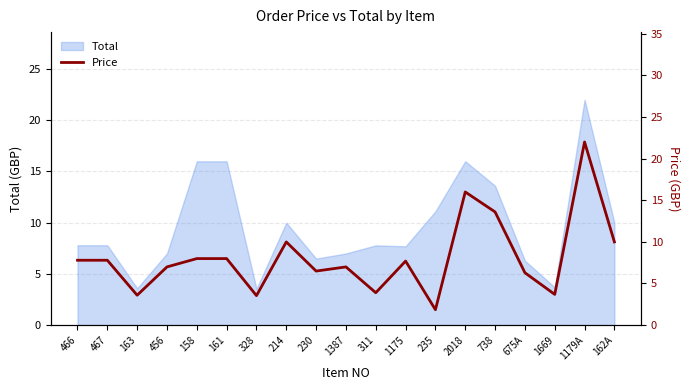

Rank the categories by value from lowest to highest.

235, 328, 163, 1669, 311, 675A, 230, 456, 1387, 1175, 466, 467, 158, 161, 214, 162A, 738, 2018, 1179A